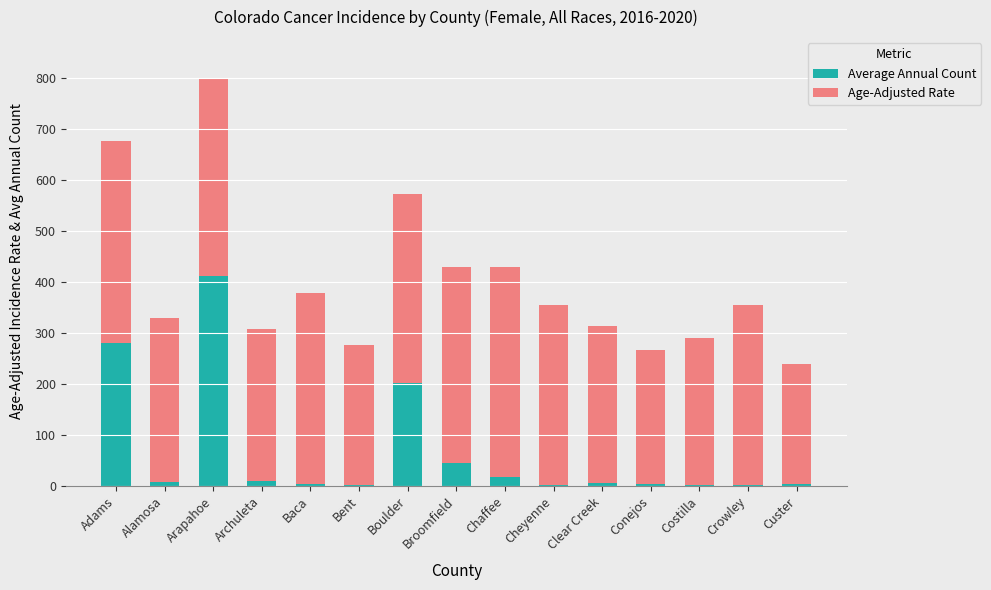

At which category is the sum across all series the highest?

Arapahoe